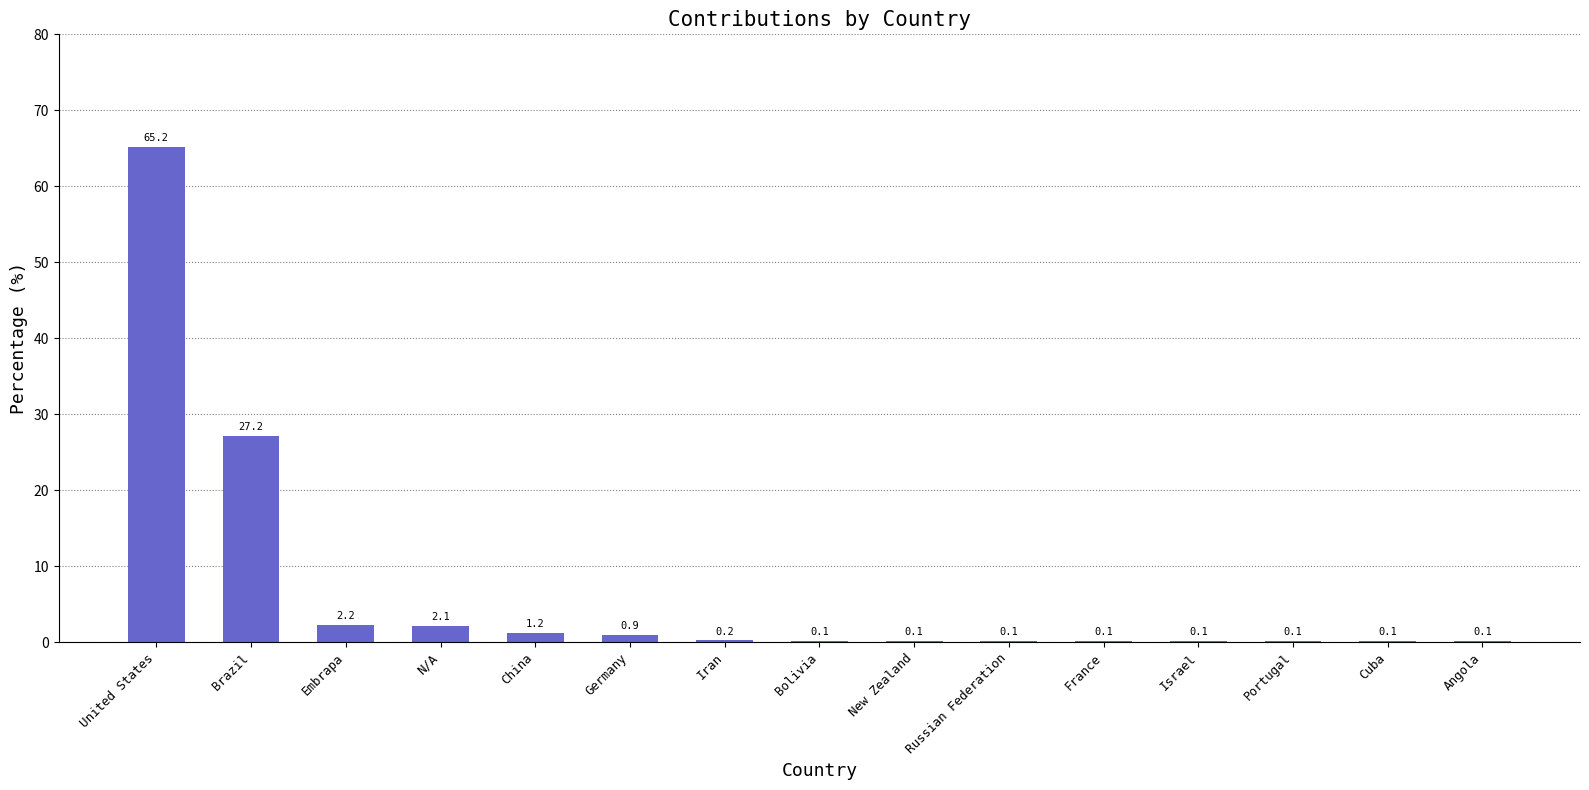

Count the number of data series in this chart.

1